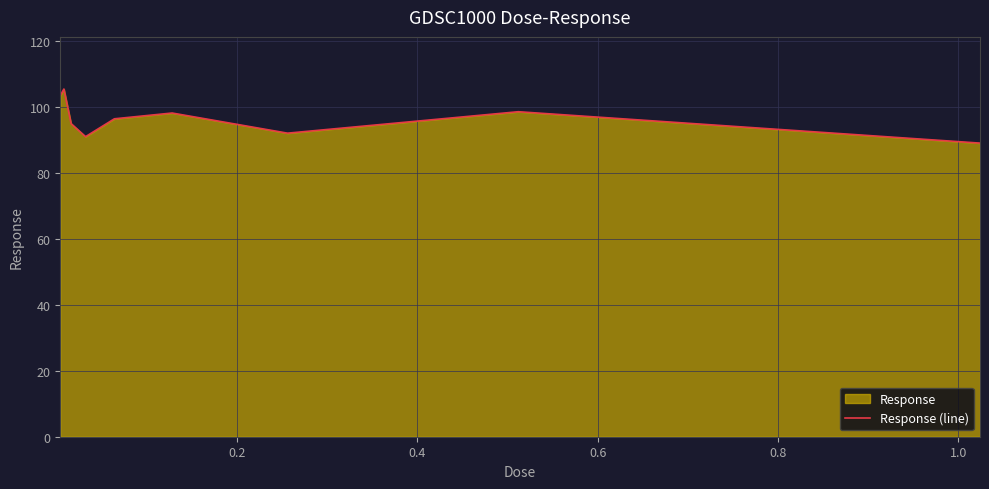

Reading right to left, list all the values displayed in this chart.

88.9	98.5	92.0	98.1	96.3	90.9	94.8	105.3	103.4